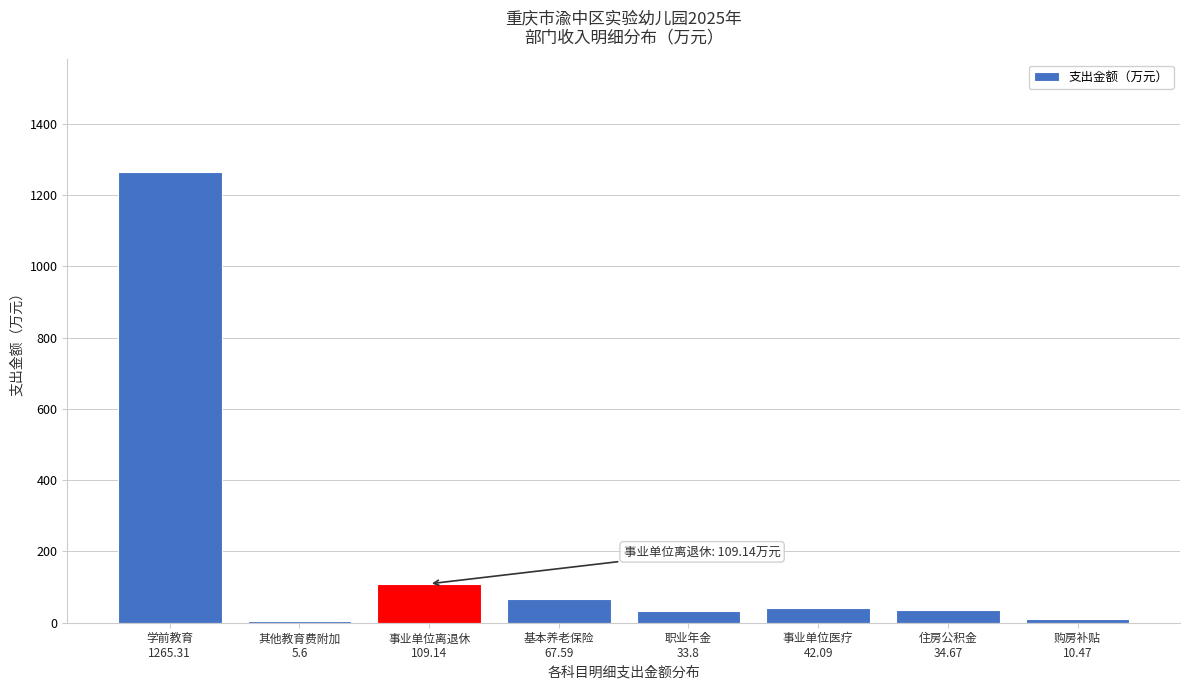

What is the value of the 5th bar from the left?

33.8